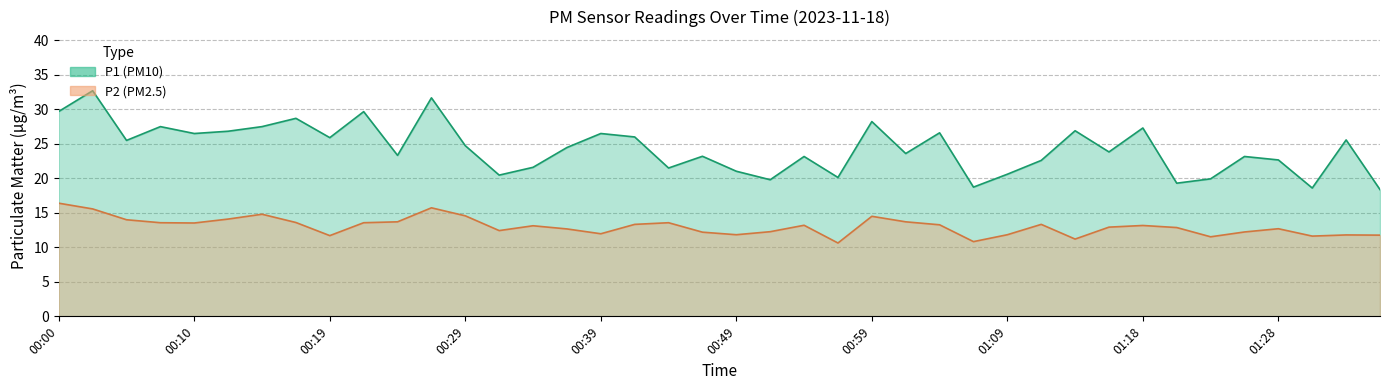

What is the sum of the P1 values at 00:22 and 01:11?

52.3